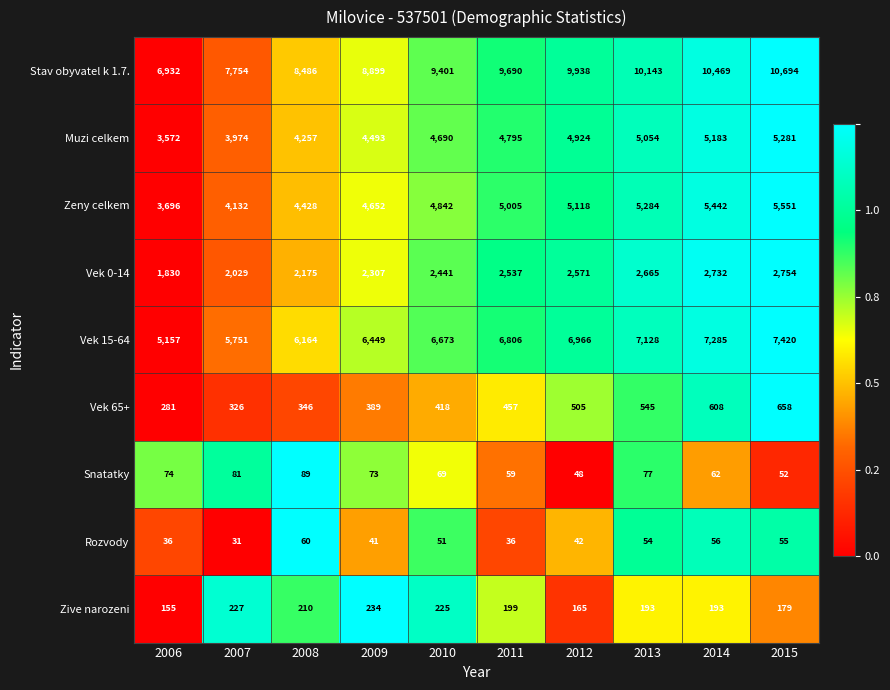

The value of Vek 0-14 at 2007 is 3340. True or false?

False